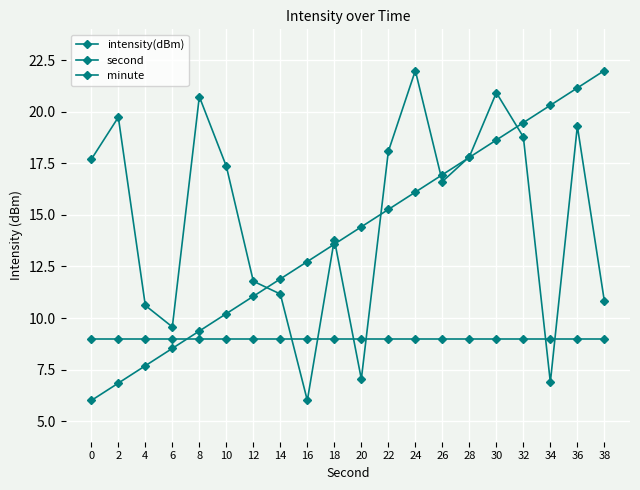

Does the chart have visible grid lines?

Yes